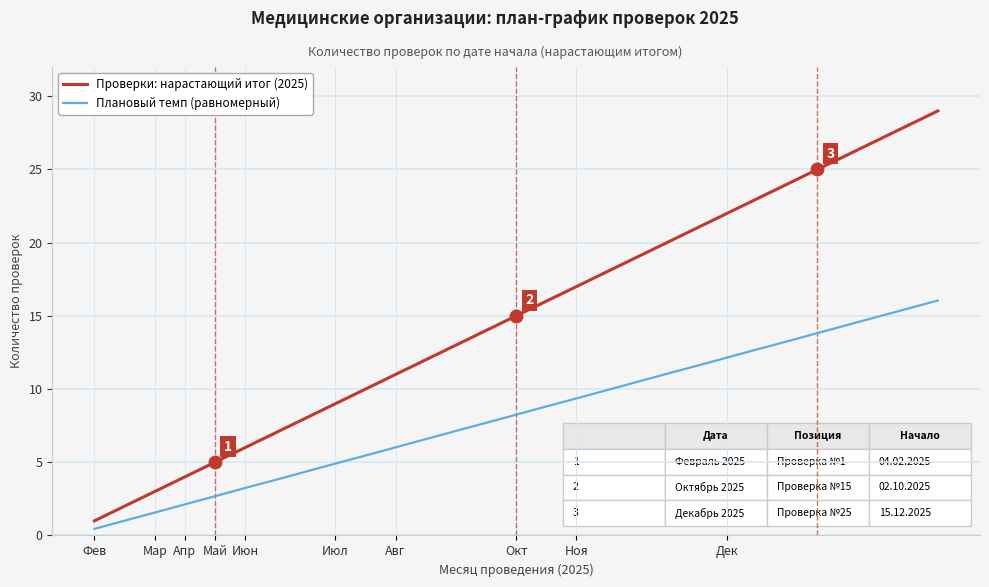

Which series has the widest spread of values?

Проверки: нарастающий итог (2025)